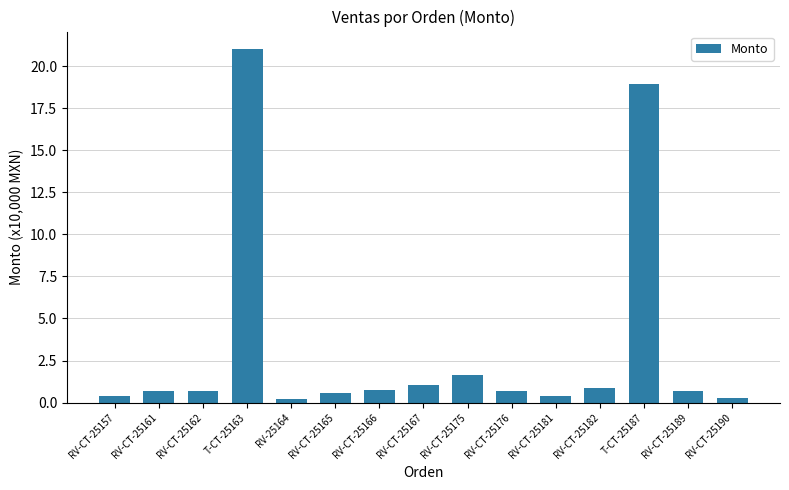

The chart shows a value of 0.8 at RV-CT-25182. True or false?

True